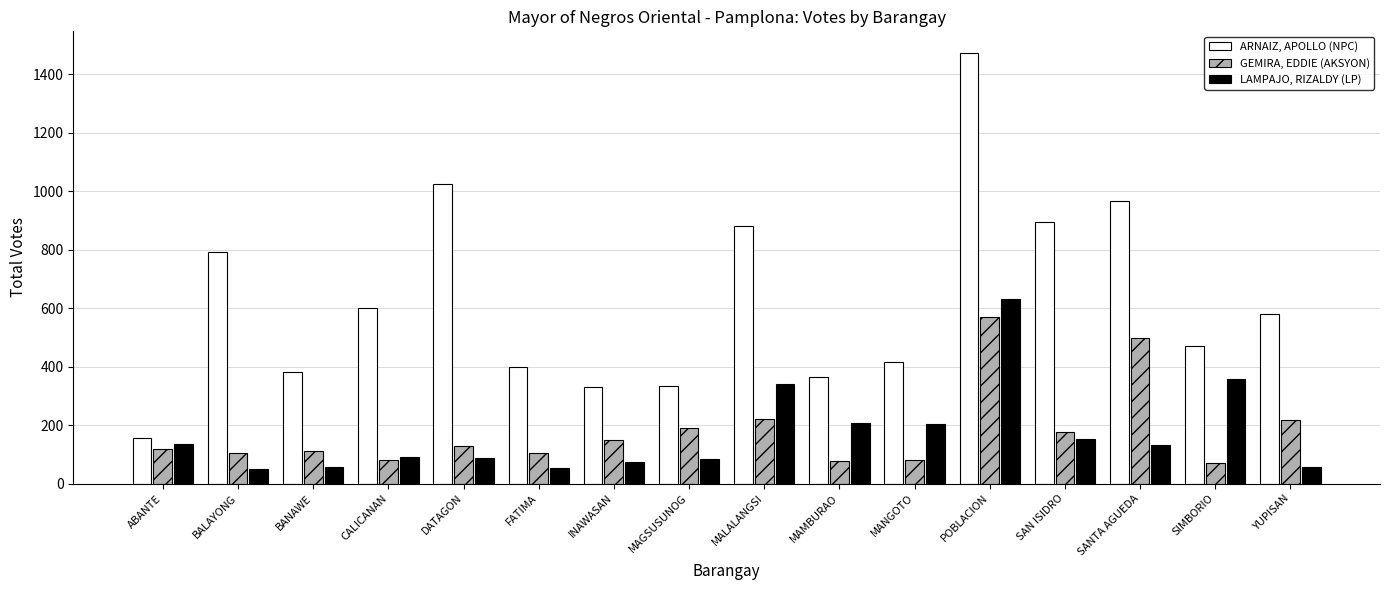

At which label does LAMPAJO, RIZALDY (LP) first exceed 133?

ABANTE